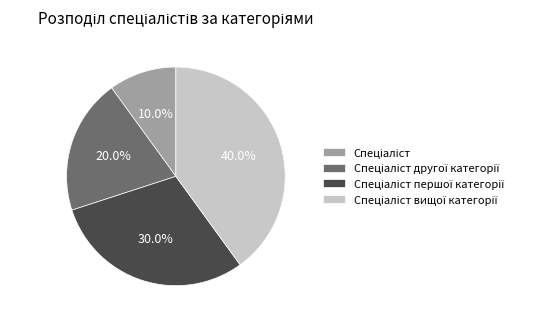

Is there any slice that represents more than half of the pie?

No